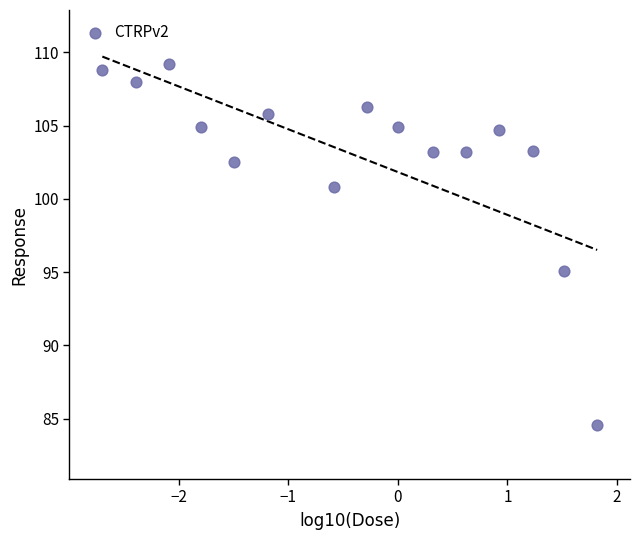

What is the range of X values (max minus min)?

4.5